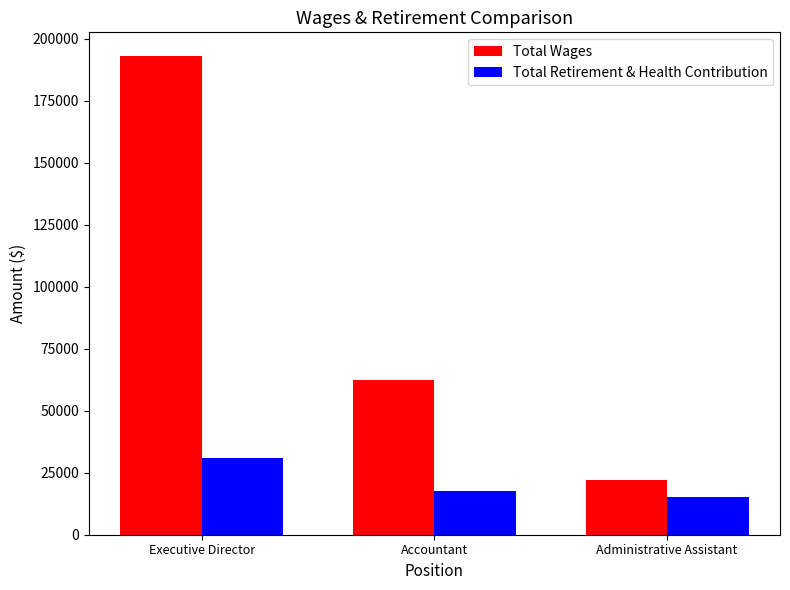

How many Total Wages values are between 21907 and 192973?

3